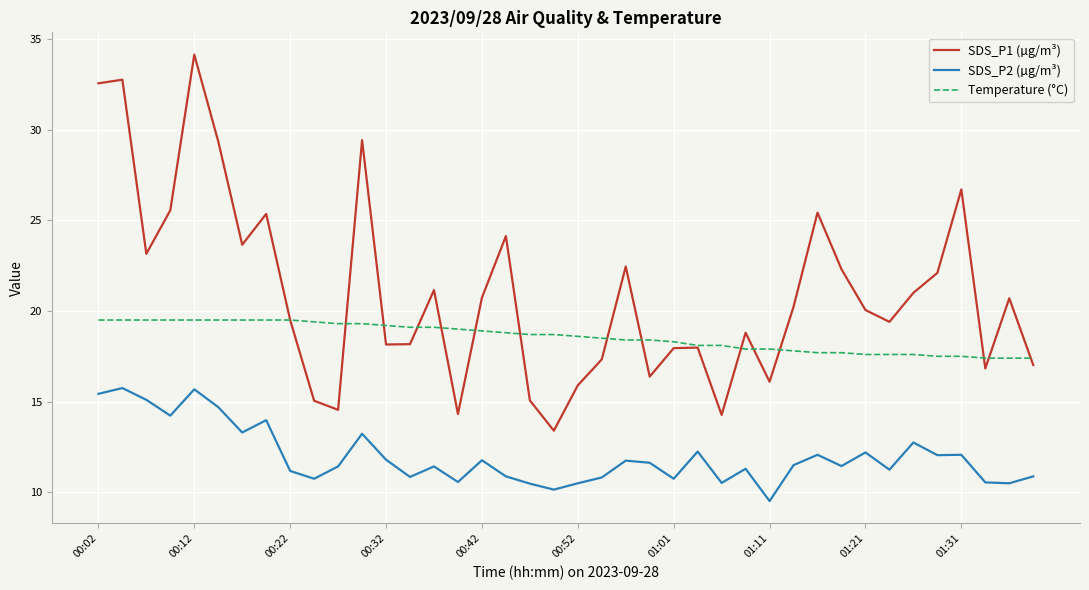

What is the difference between the second highest and second lowest values in the Temperature (°C) series?

2.1